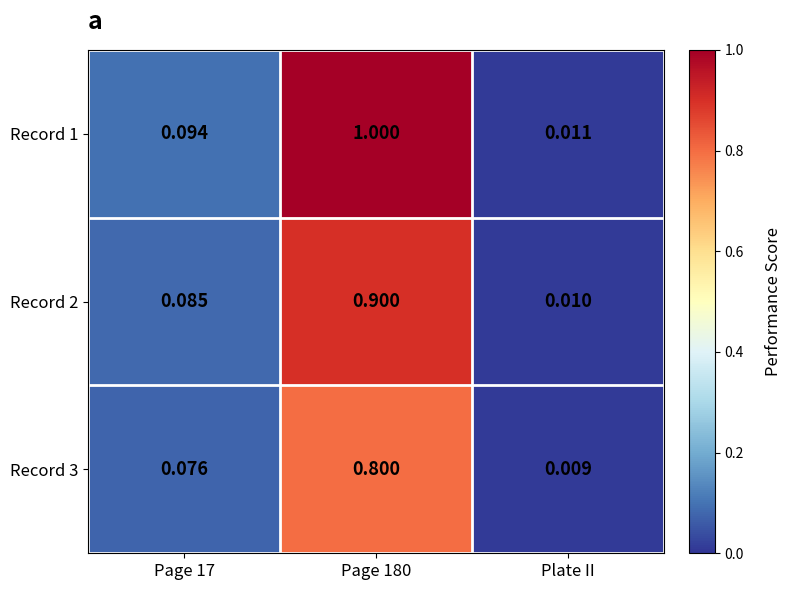

Which series has the widest spread of values?

Record 1